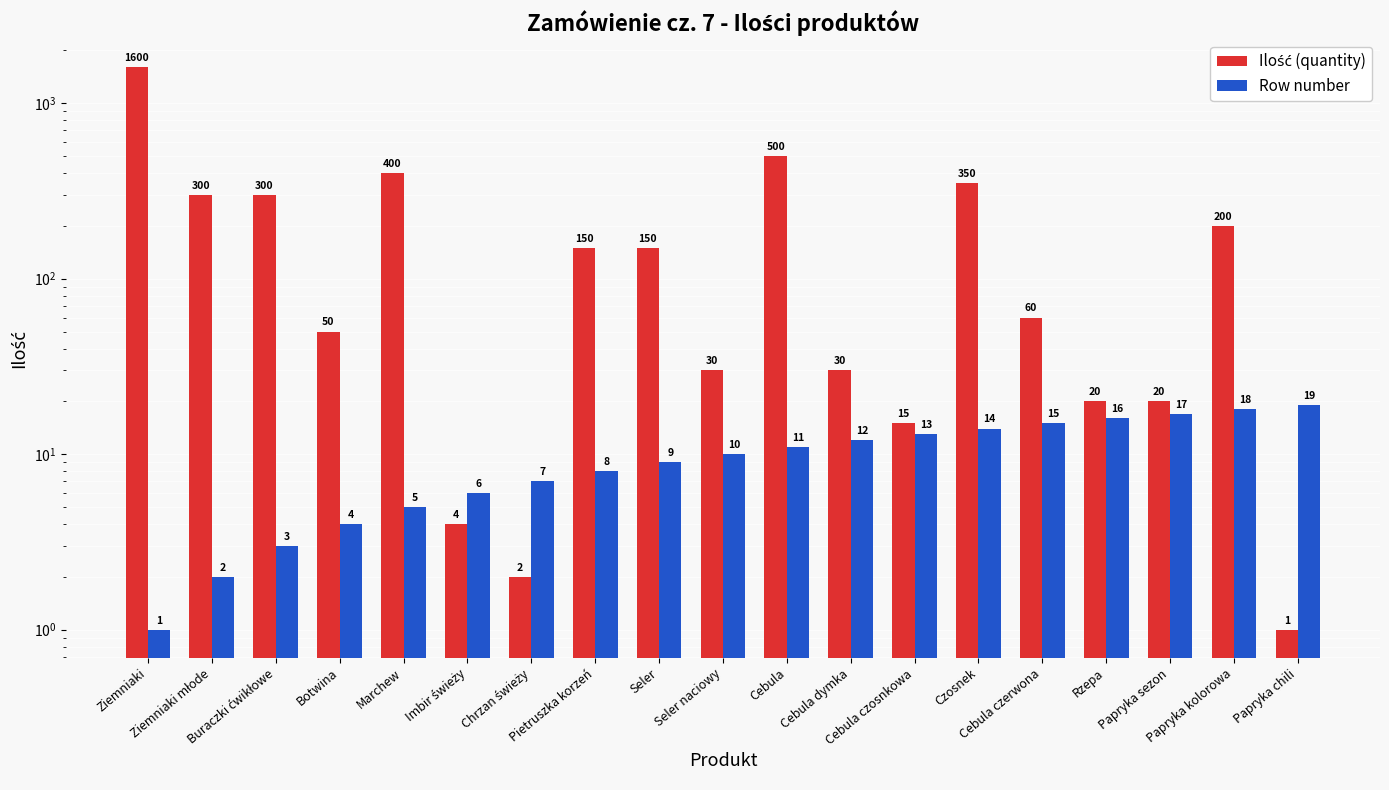

What is the label of the 2nd bar from the right?

Papryka kolorowa